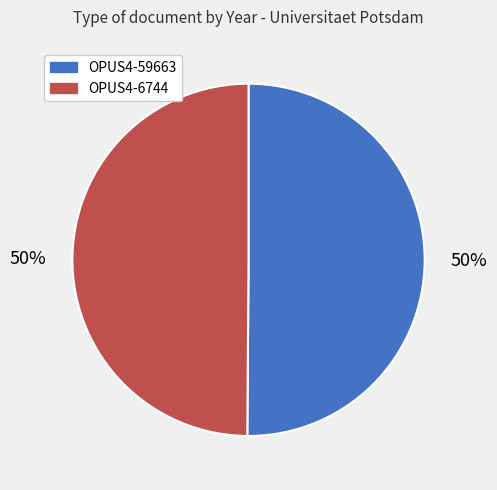

Do OPUS4-59663 and OPUS4-6744 together represent more than half of the pie?

Yes